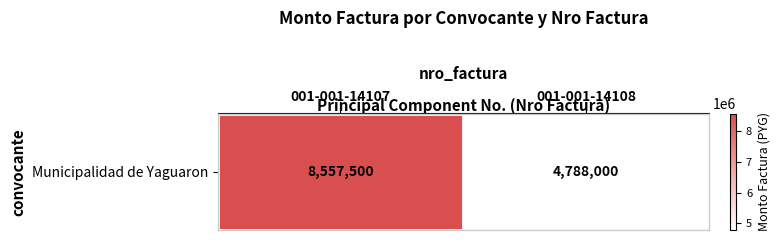

Reading left to right, list all the values displayed in this chart.

8557500	4788000